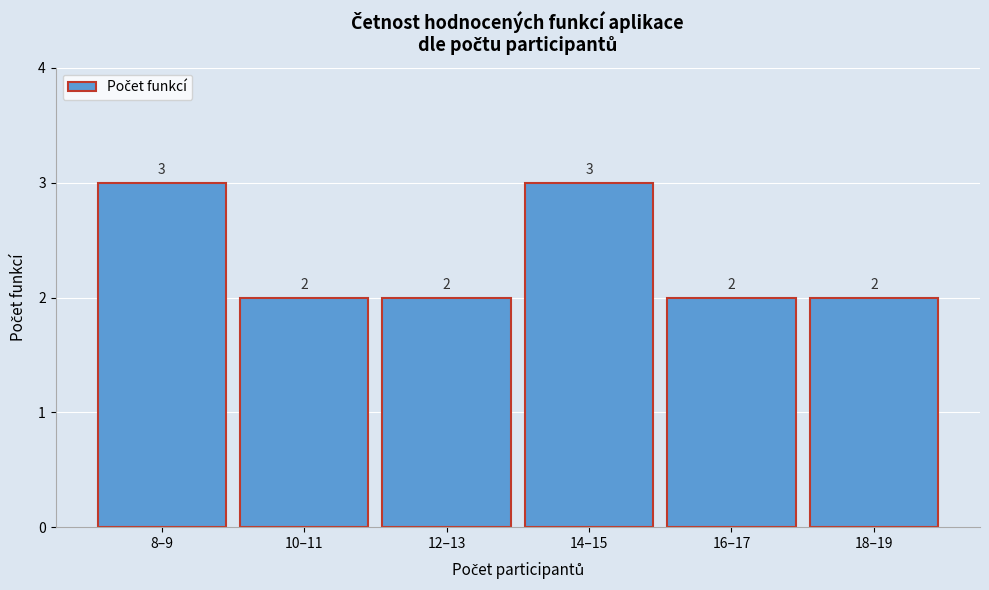

Reading left to right, what are all the values shown in this chart?

8–9=3	10–11=2	12–13=2	14–15=3	16–17=2	18–19=2